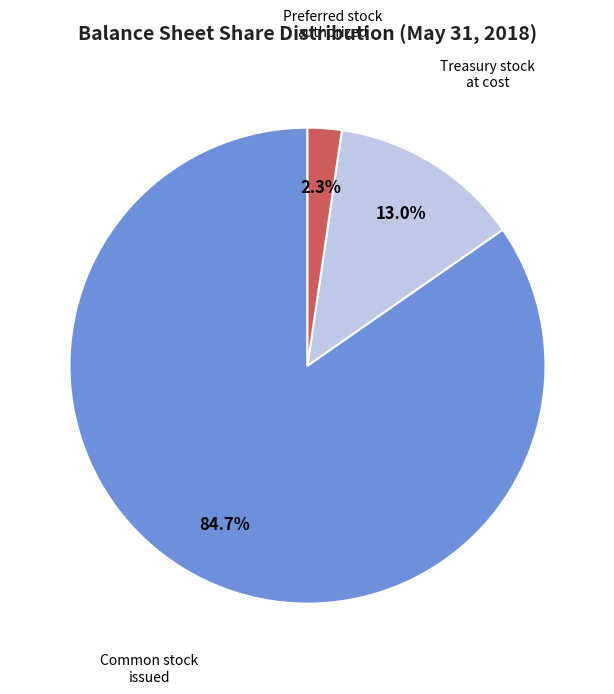

Which has a higher value, Preferred stock authorized or Treasury stock at cost?

Treasury stock at cost